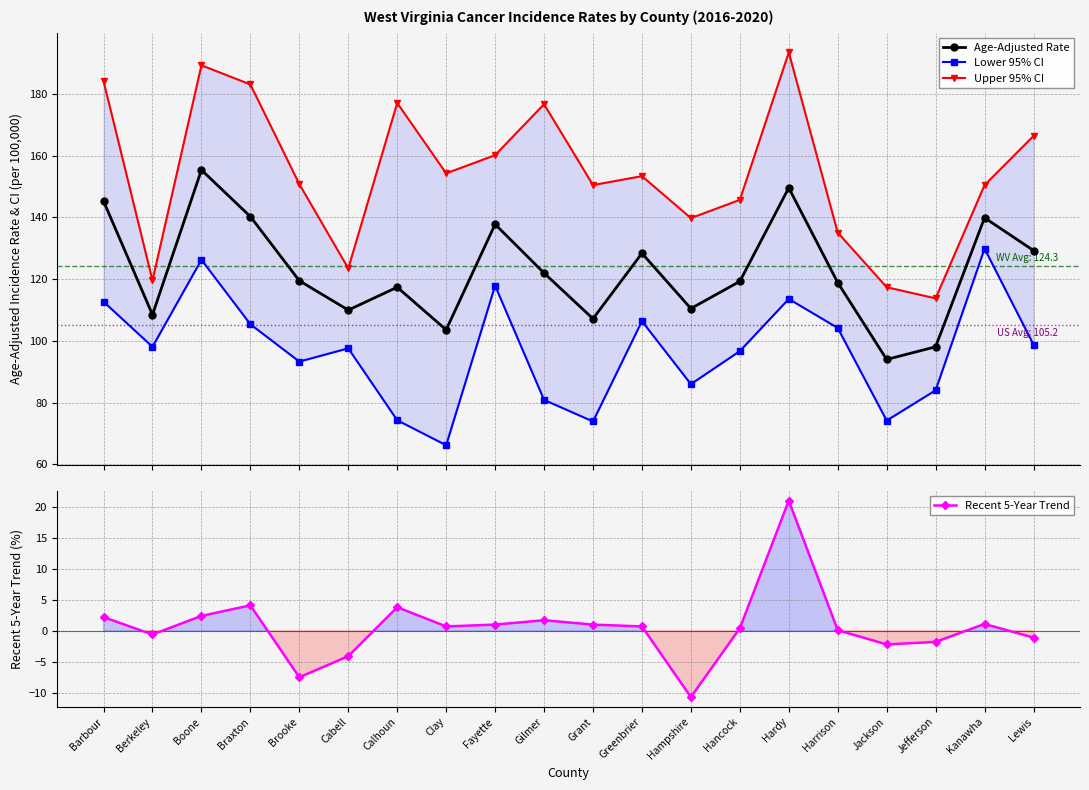

Is the value of Lower 95% CI at Lewis greater than the value of Recent 5-Year Trend at Harrison?

Yes